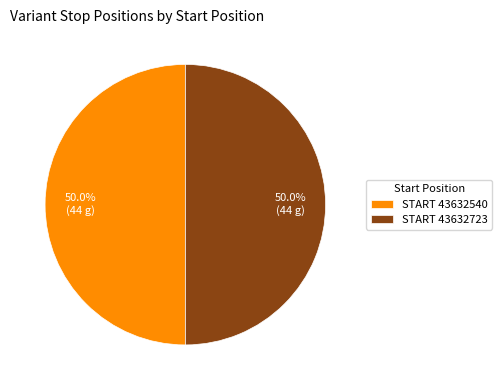

What is the total percentage of START 43632540 and START 43632723?

100.0%